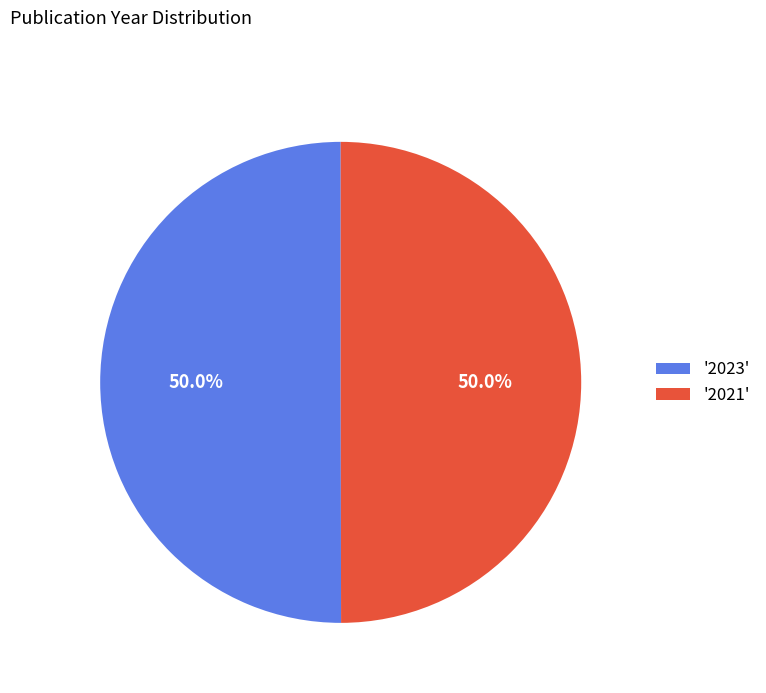

How many slices are in this pie chart?

2